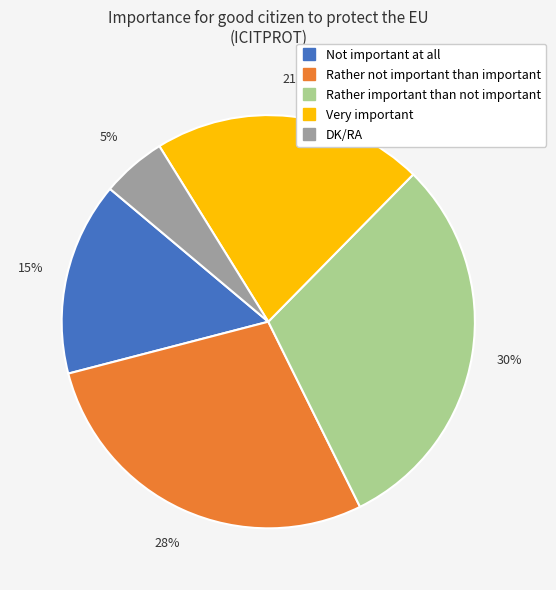

Approximately how many times larger is the value at Not important at all compared to Very important?

0.7